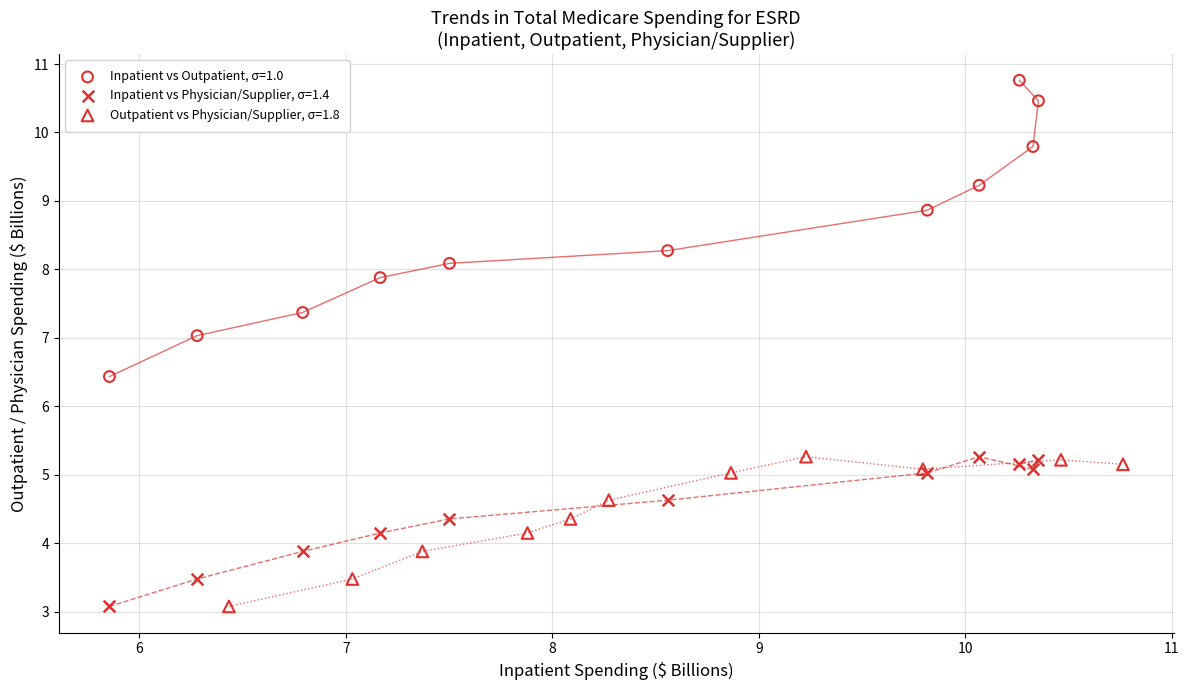

Which series reaches the maximum Y coordinate?

Inpatient vs Outpatient, σ=1.0